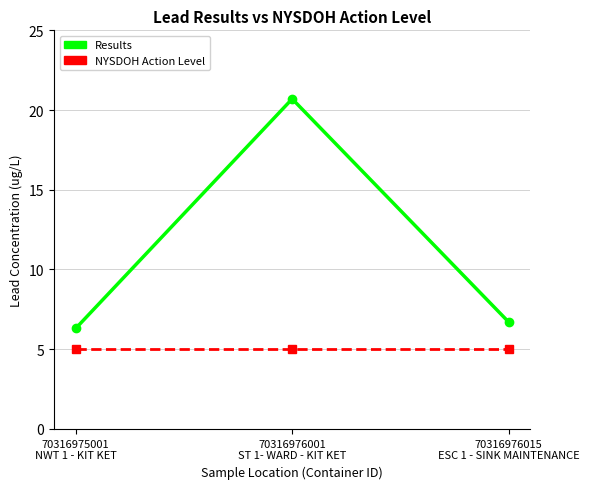

What is the greatest value displayed?

20.7